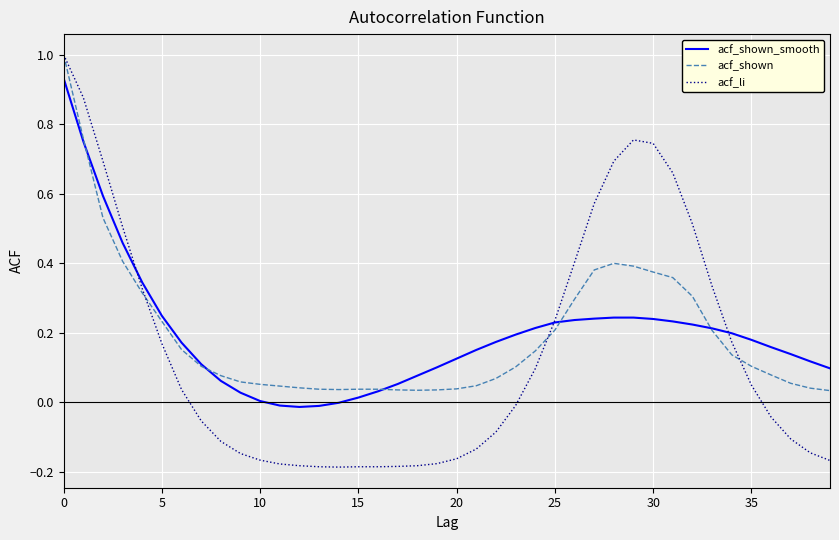

What are all the series names shown in the legend?

acf_shown_smooth, acf_shown, acf_li